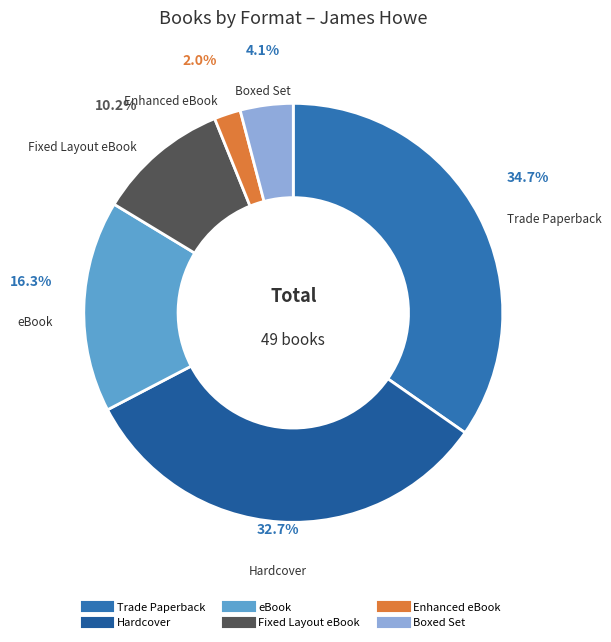

What portion of the pie excludes Fixed Layout eBook?

89.8%